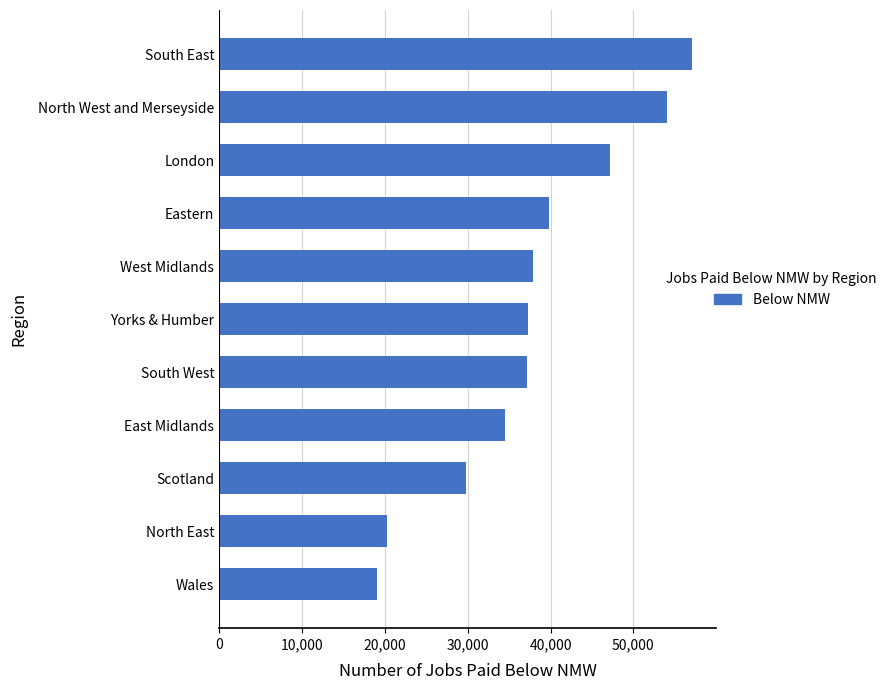

What is the label of the 5th bar from the bottom?

South West